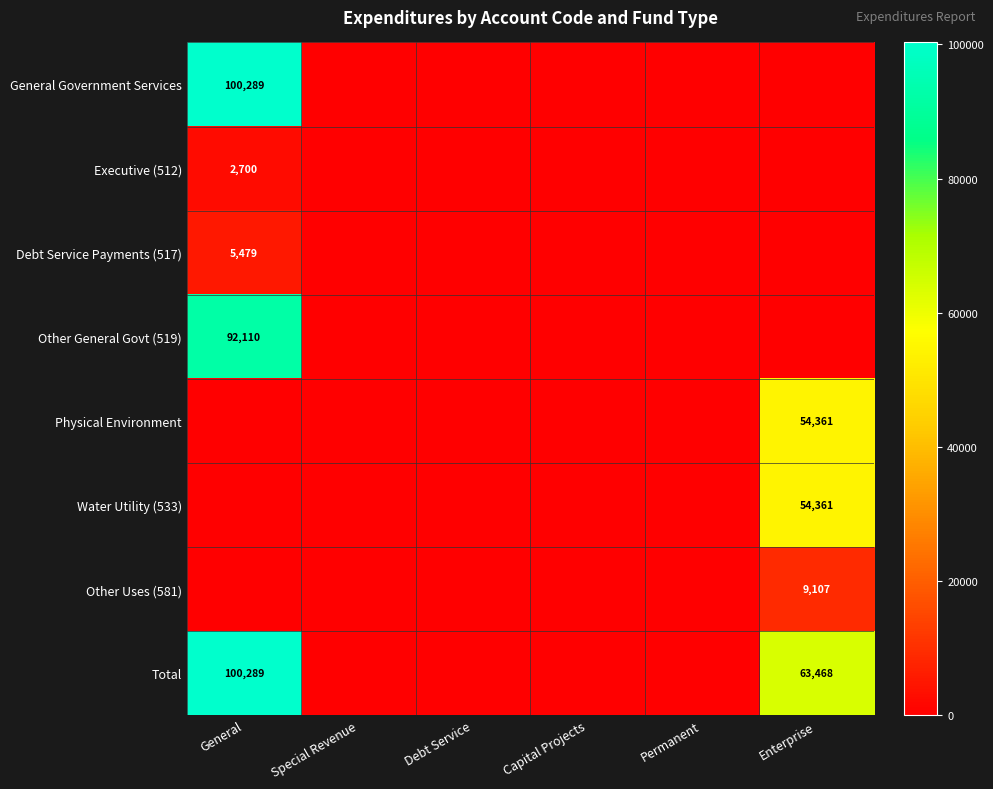

The General Government Services series shows 0 at Debt Service. True or false?

True